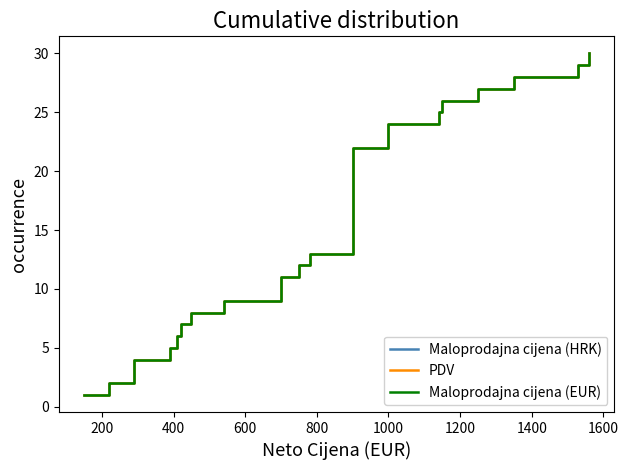

Is it true that Maloprodajna cijena (HRK) equals 1 at 1200?

False